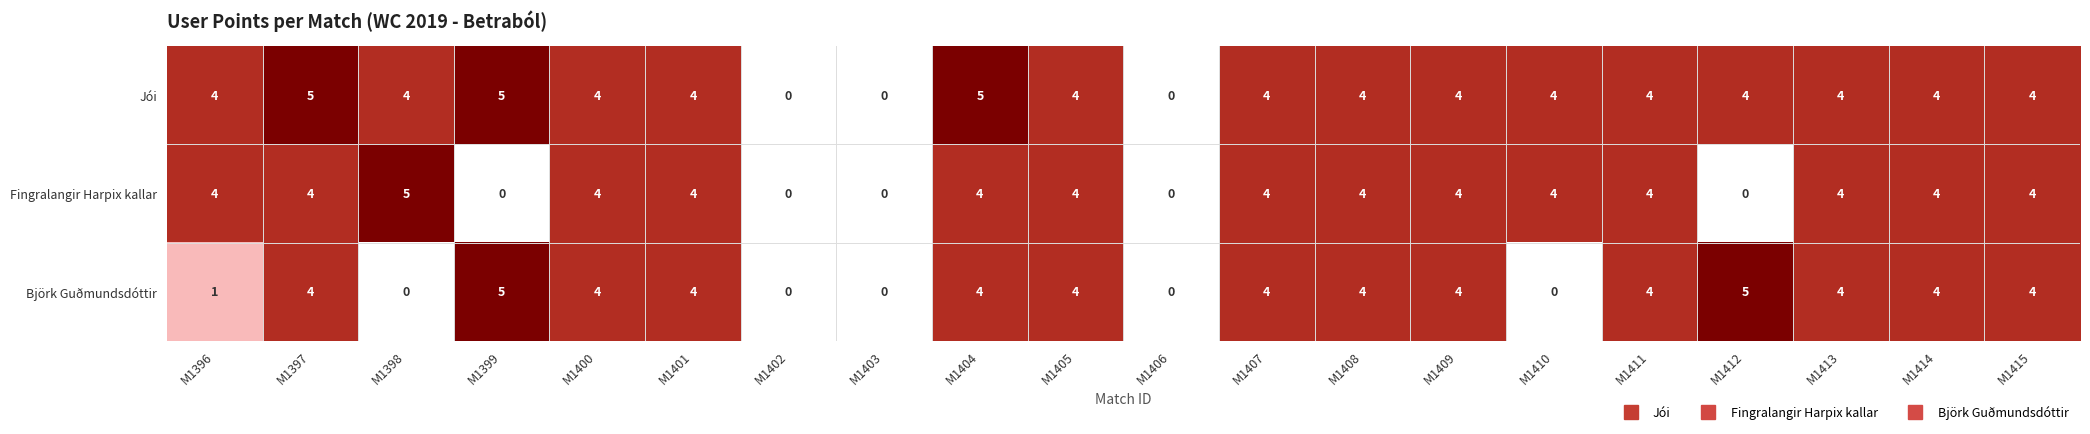

Is it true that Björk Guðmundsdóttir equals 2 at M1401?

False